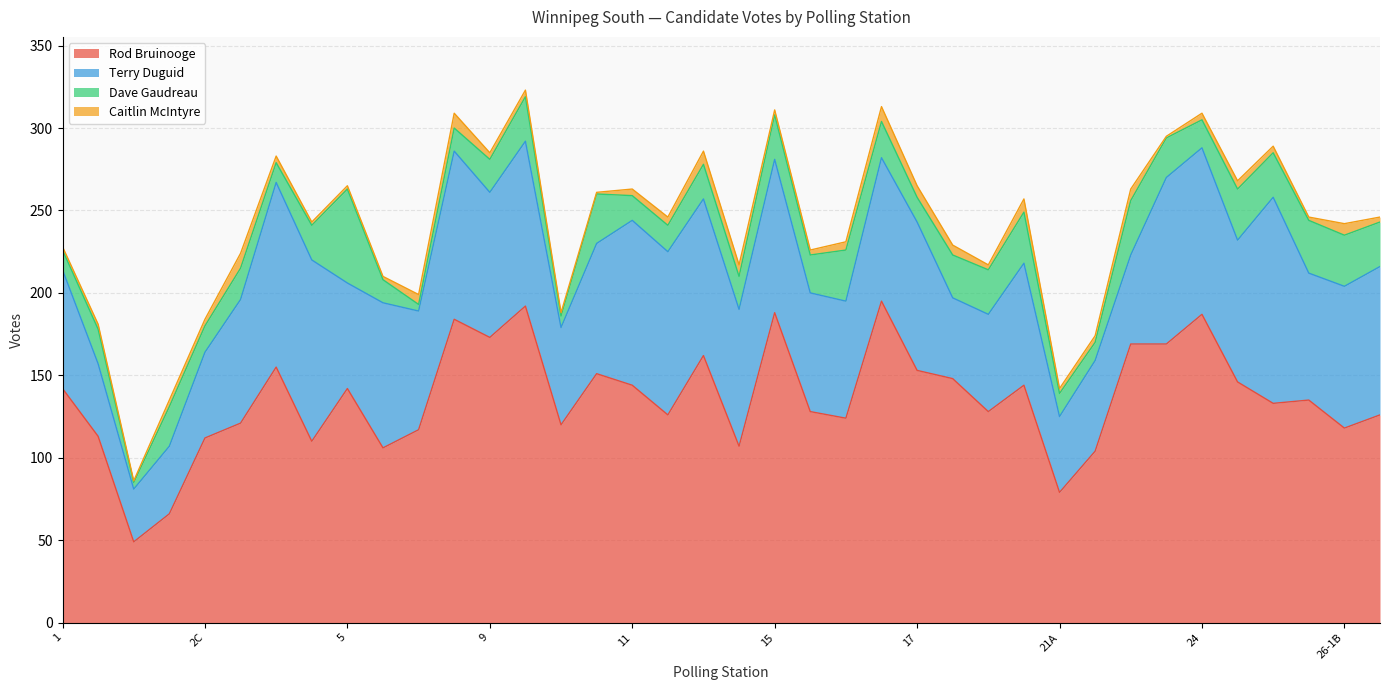

At which label is Terry Duguid closest to 78?

10-2